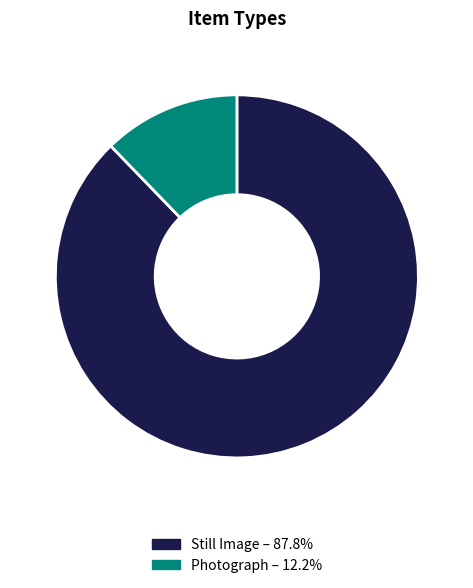

Which slice is the largest?

Still Image